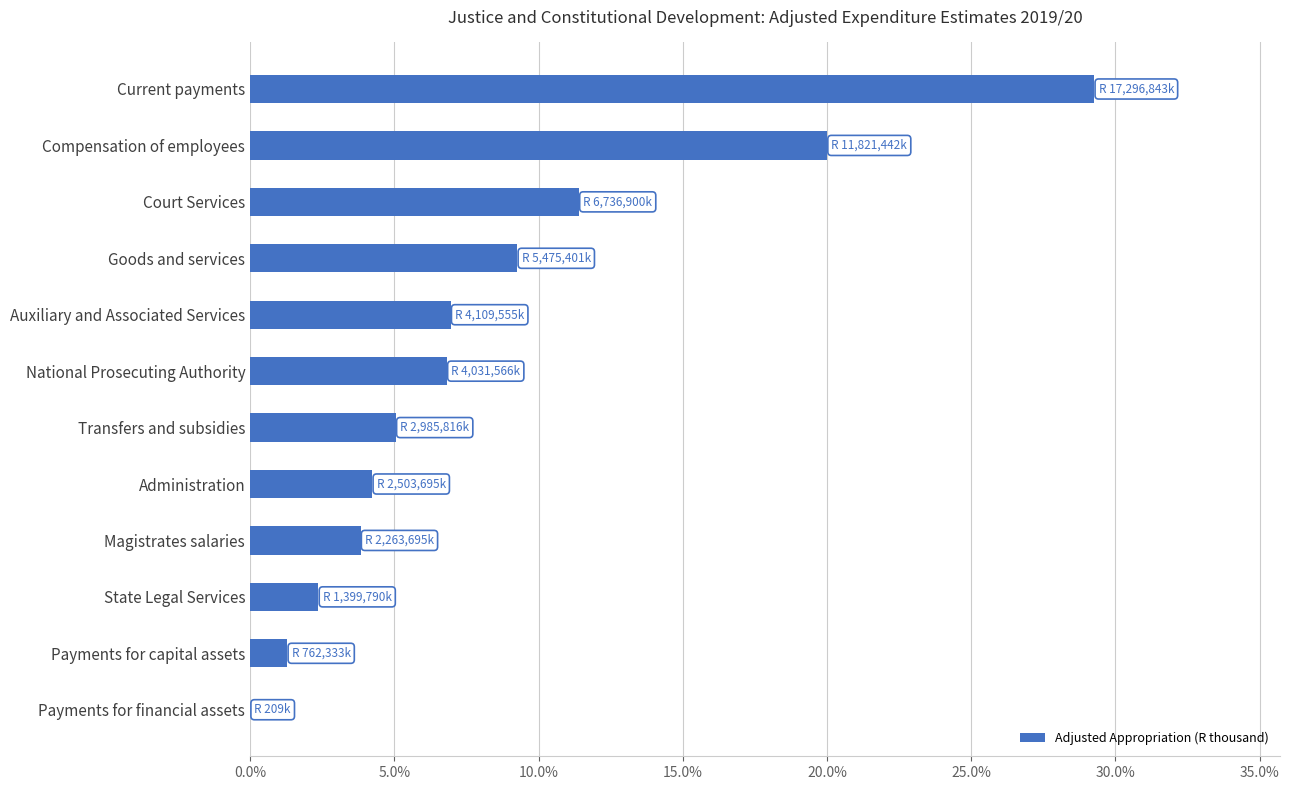

Where is the data nearest to the value 14?

Court Services